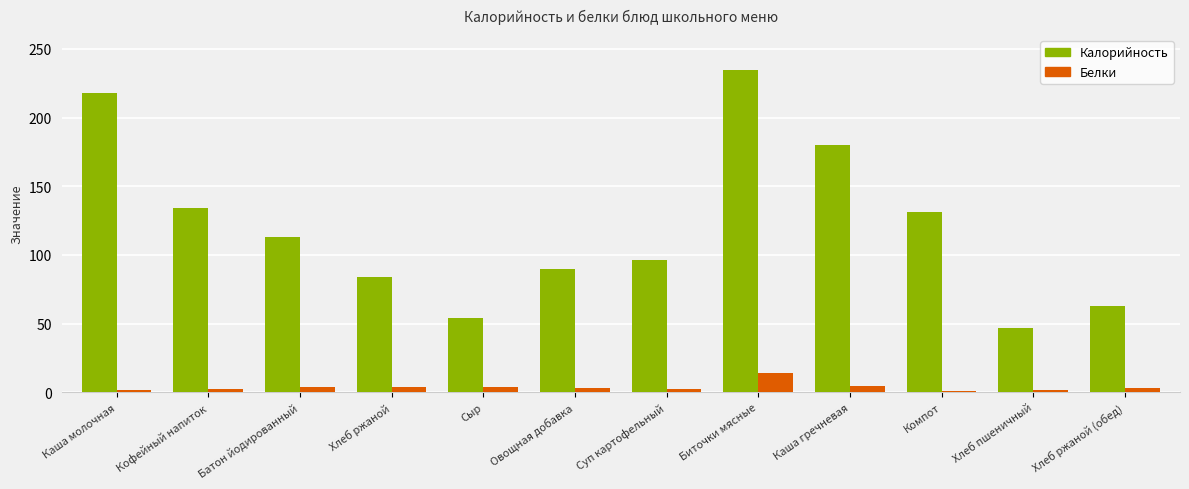

Which series has the largest range (max minus min)?

Калорийность